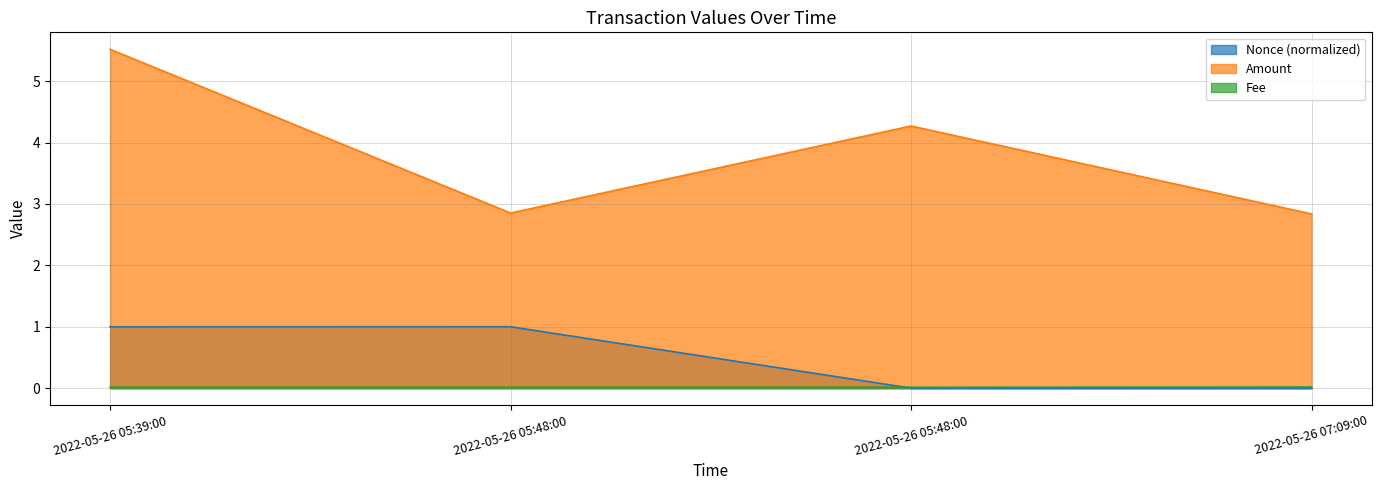

Count the Amount values in the range 2 to 5.

3